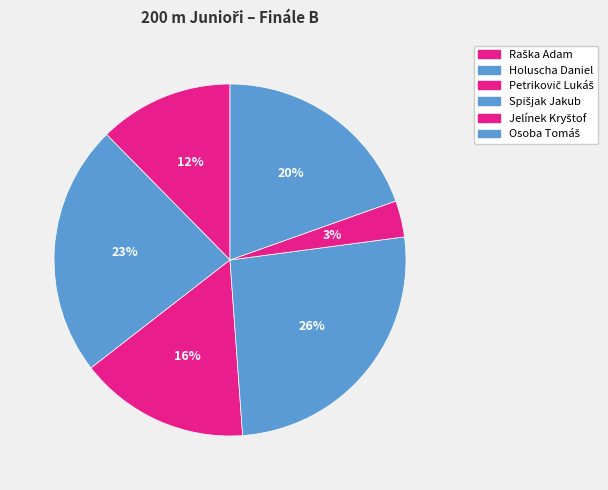

To the nearest percent, what is the average slice percentage?

17%